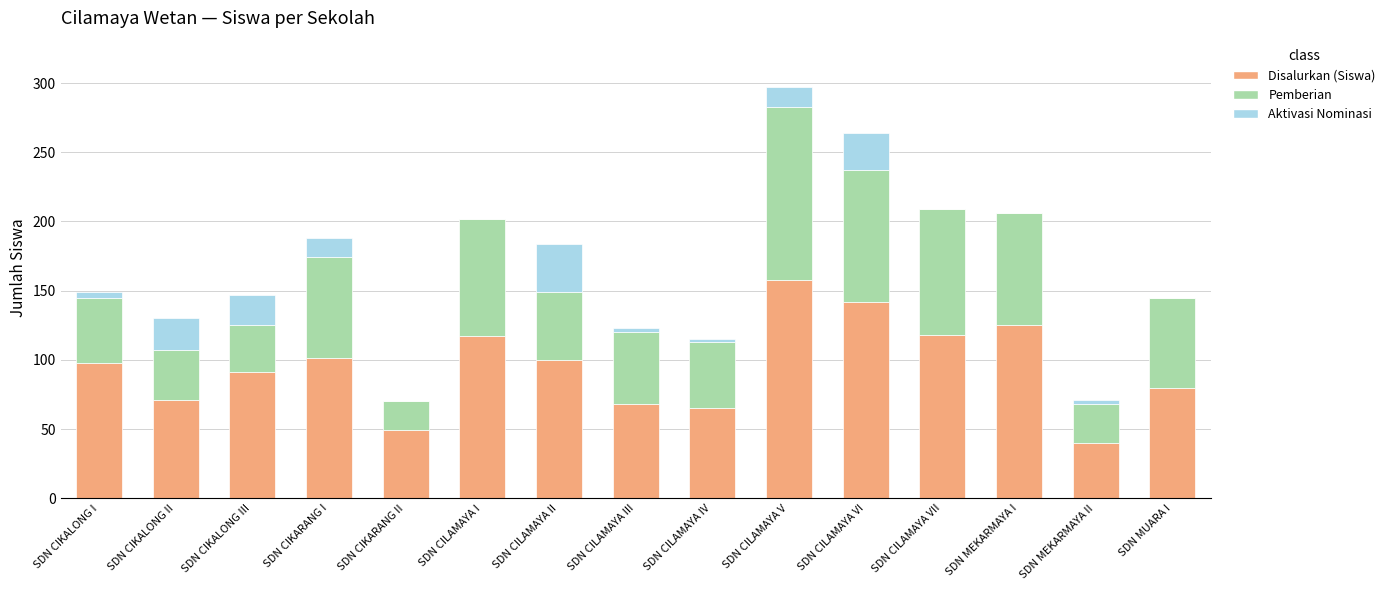

What is the sum of all Disalurkan (Siswa) values?

1423